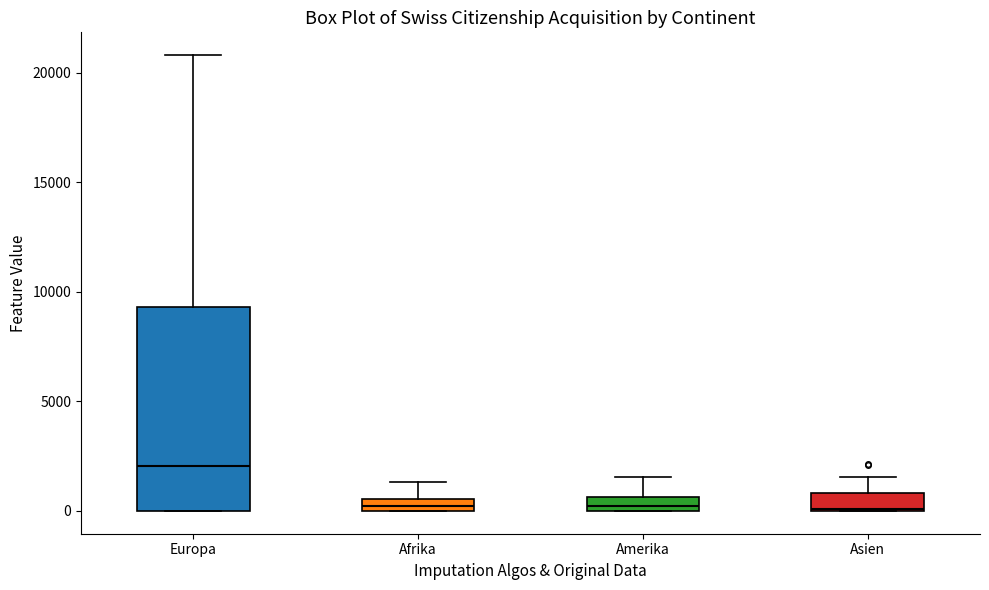

Comparing the boxes themselves (not the whiskers), which one is the tallest?

Europa